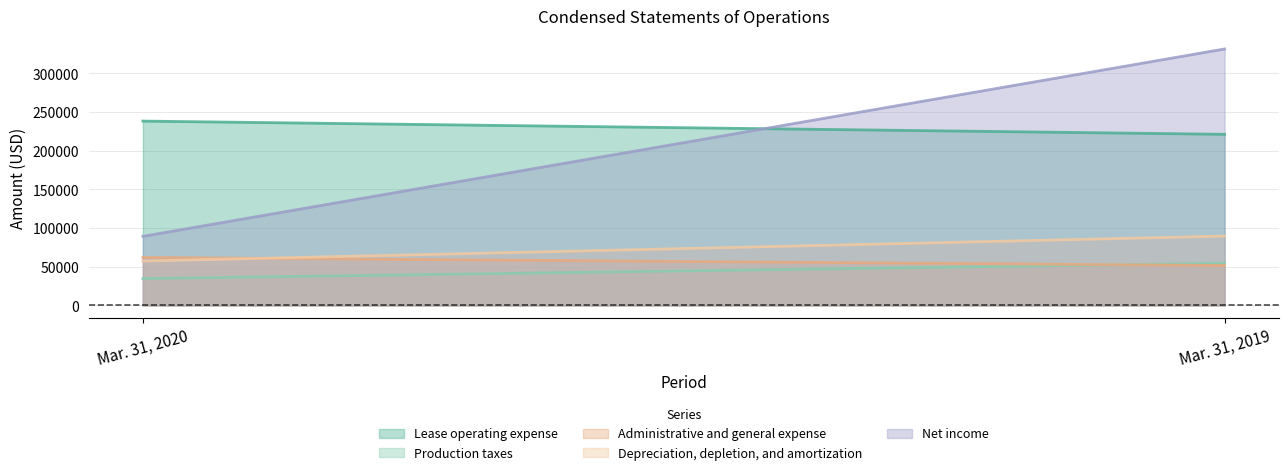

The value of Administrative and general expense at Mar. 31, 2020 is 62074. True or false?

True